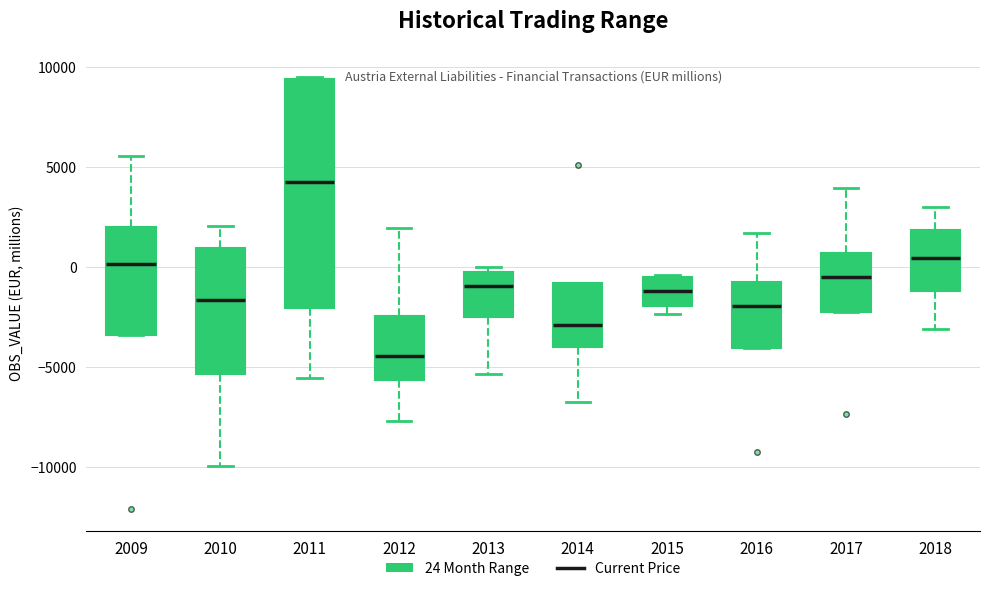

Where is the lower edge of the box at x = 2017 on the y-axis? The values are not printed on the chart, so give them approximately, as read against the axis.

-2500